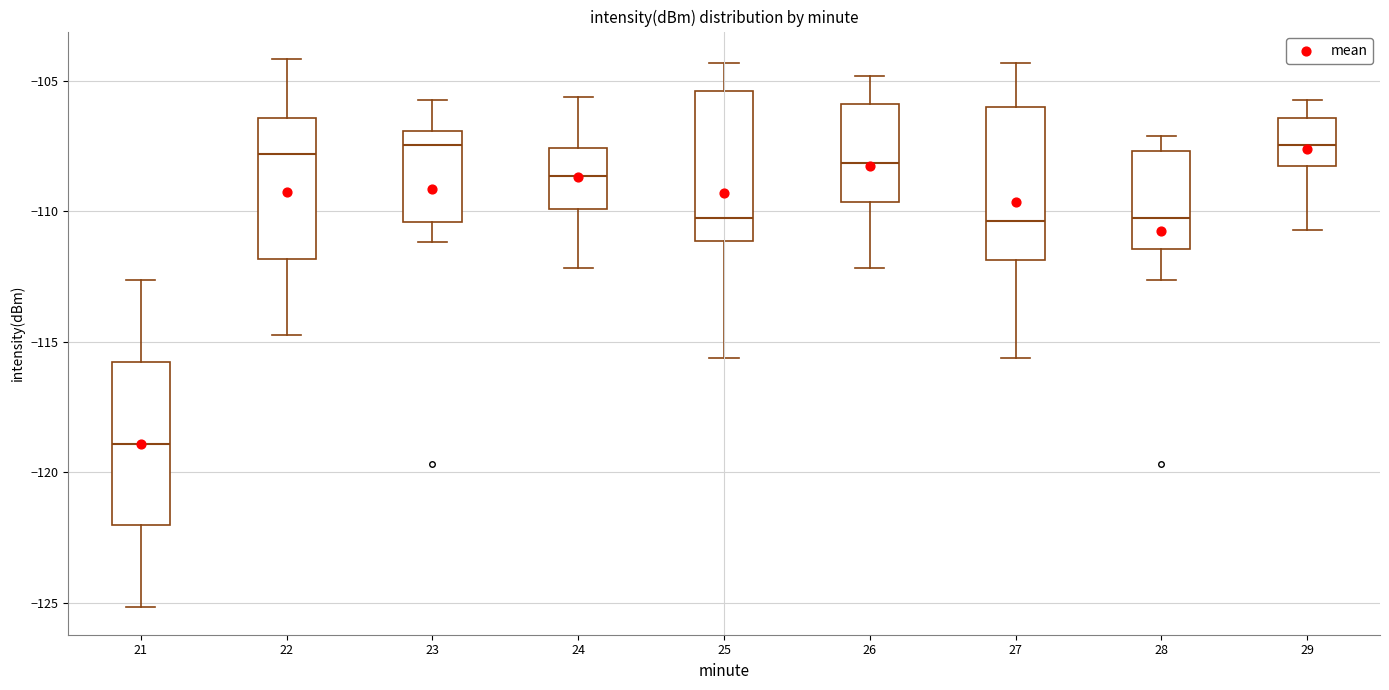

Reading left to right, transcribe this box plot: for each box, give where its median line is, the range the box spans, and where its two whiskers end, as read against the y-axis. The values are not printed on the chart, so give them approximately, as read against the axis.

21: median -119.0, box -122.0 to -116.0, whiskers -125.0 to -112.5
22: median -108.0, box -112.0 to -106.5, whiskers -114.5 to -104.0
23: median -107.5, box -110.5 to -107.0, whiskers -111.0 to -105.5
24: median -108.5, box -110.0 to -107.5, whiskers -112.0 to -105.5
25: median -110.0, box -111.0 to -105.5, whiskers -115.5 to -104.5
26: median -108.0, box -109.5 to -106.0, whiskers -112.0 to -105.0
27: median -110.5, box -112.0 to -106.0, whiskers -115.5 to -104.5
28: median -110.5, box -111.5 to -107.5, whiskers -112.5 to -107.0
29: median -107.5, box -108.5 to -106.5, whiskers -110.5 to -105.5